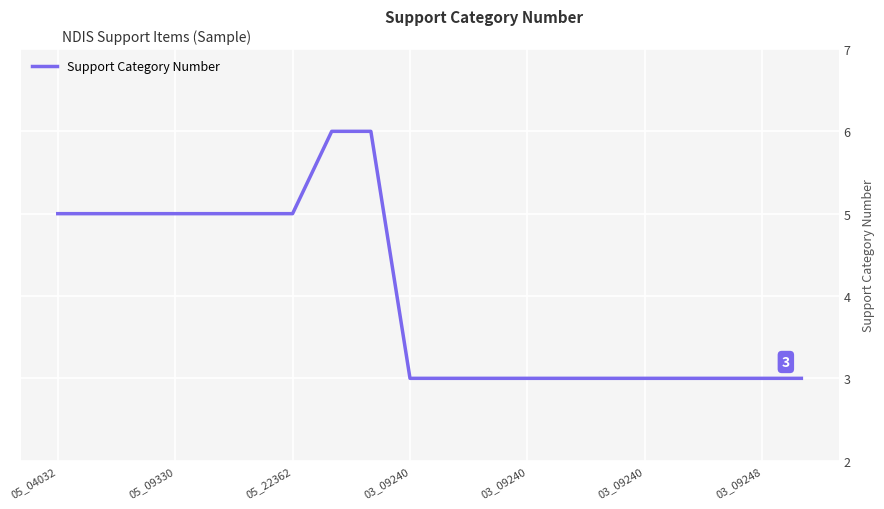

What is the maximum value shown in the chart?

6